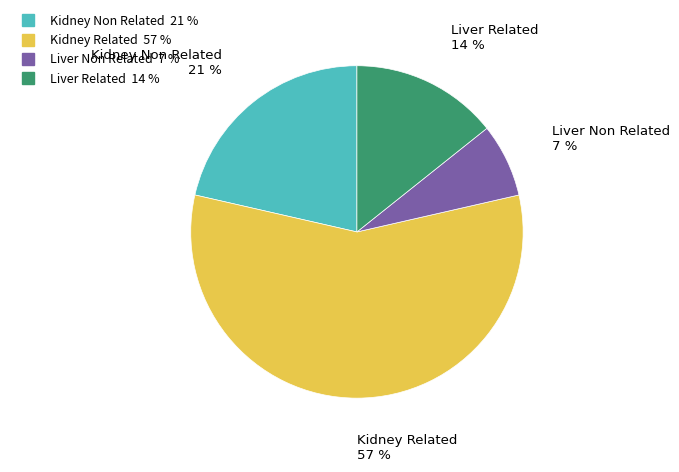

Which category has the biggest portion of the pie?

Kidney Related